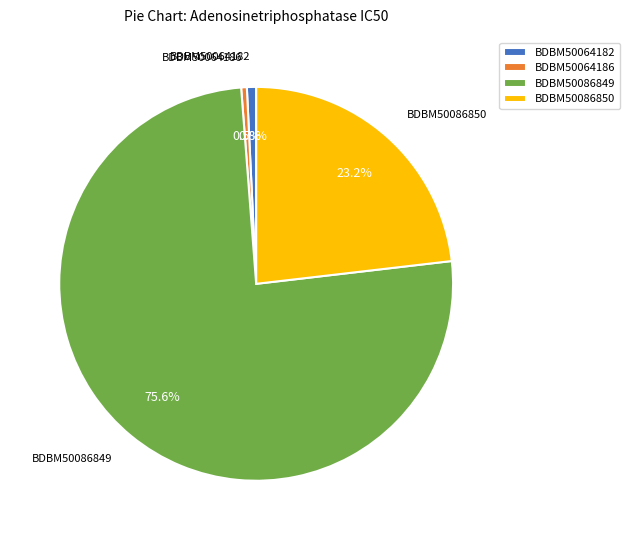

Is there a majority slice in this chart?

Yes